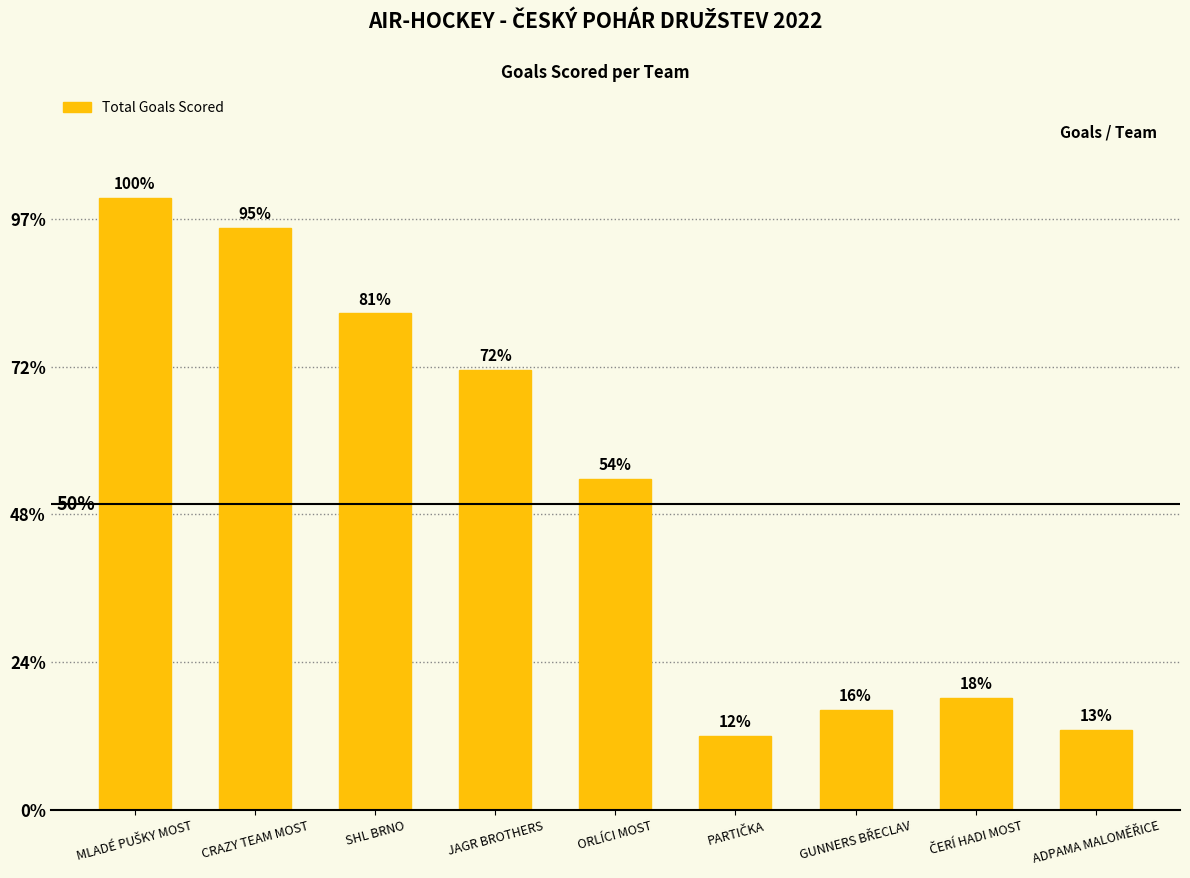

Rank the categories by value from lowest to highest.

PARTIČKA, ADPAMA MALOMĚŘICE, GUNNERS BŘECLAV, ČERÍ HADI MOST, ORLÍCI MOST, JAGR BROTHERS, SHL BRNO, CRAZY TEAM MOST, MLADÉ PUŠKY MOST